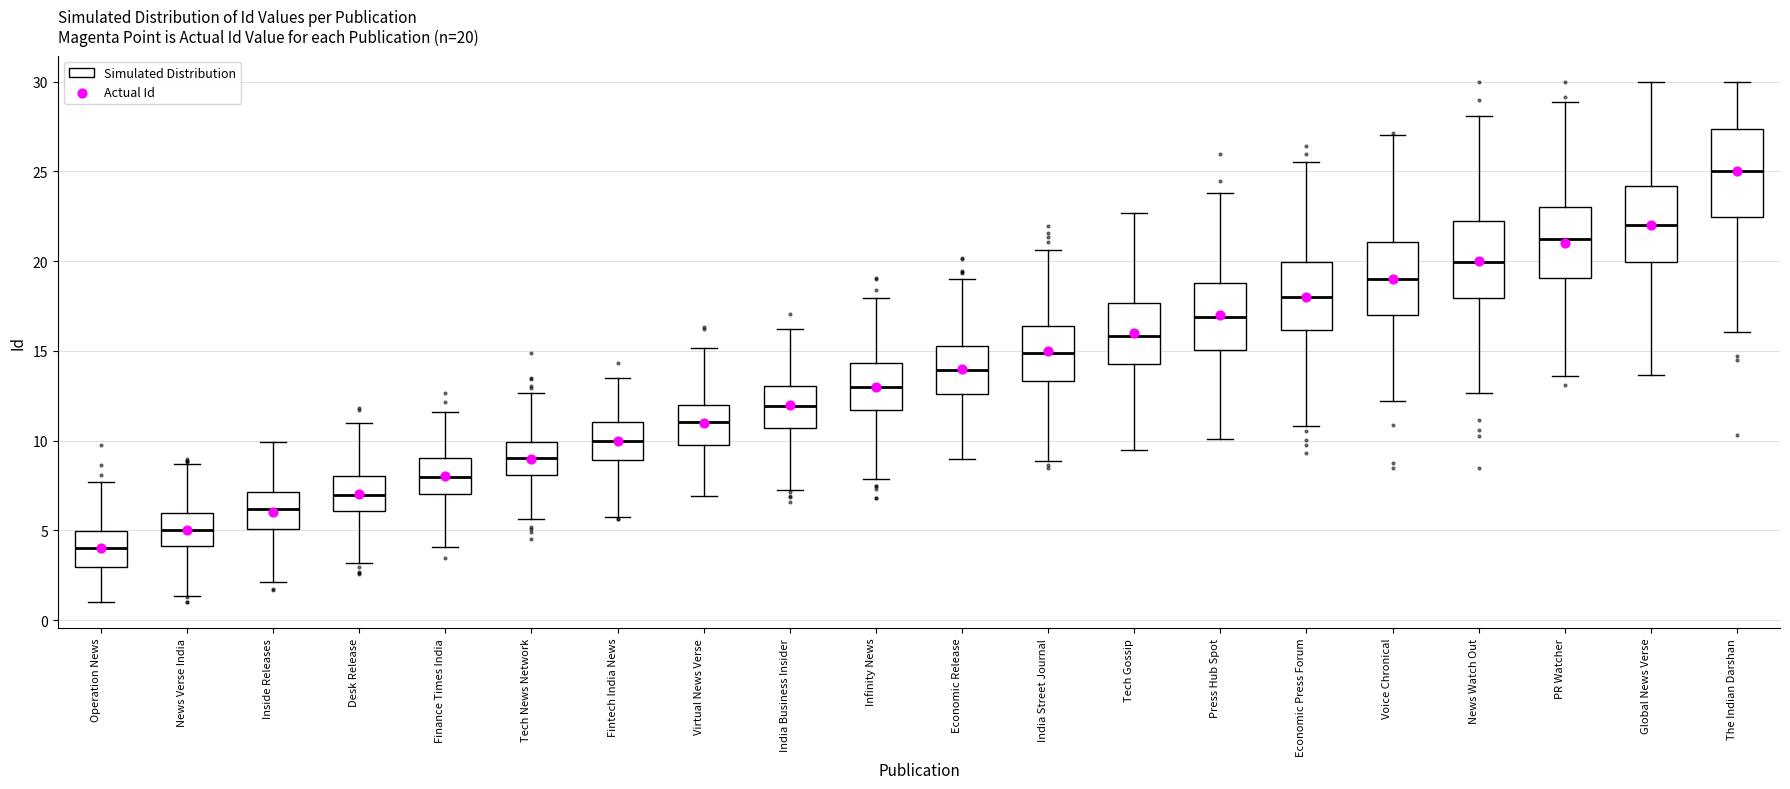

Which box is the tallest, from its lower edge to its upper edge?

The Indian Darshan